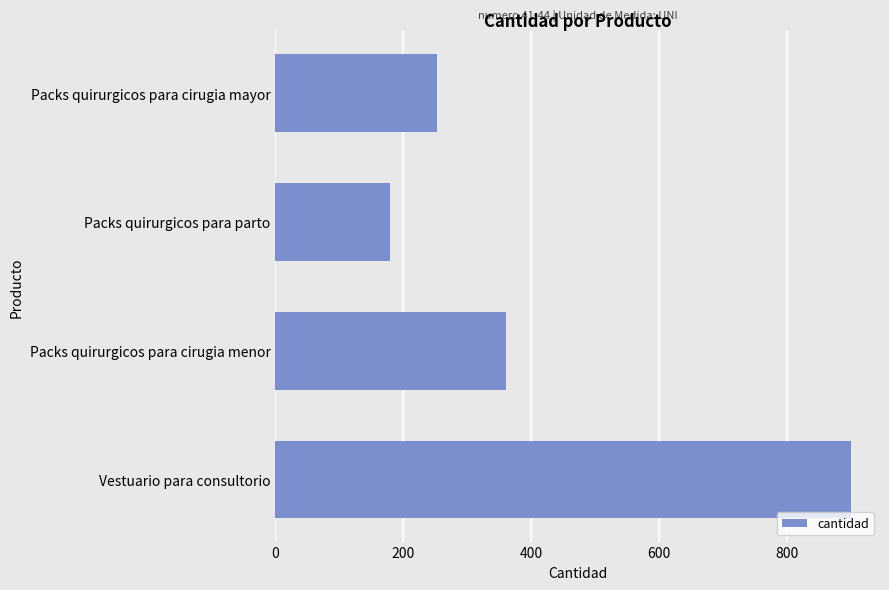

Reading bottom to top, transcribe all the data shown in this chart.

Vestuario para consultorio=900	Packs quirurgicos para cirugia menor=360	Packs quirurgicos para parto=180	Packs quirurgicos para cirugia mayor=252